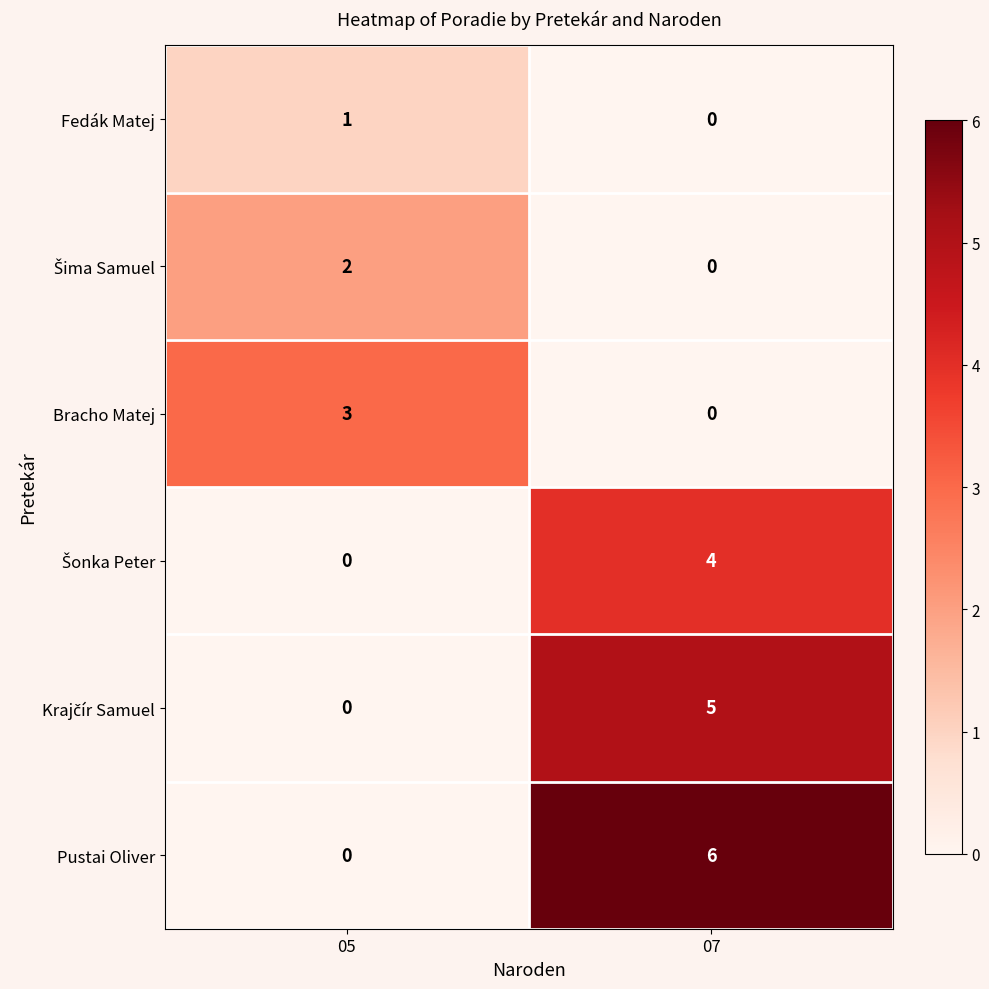

Where is Pustai Oliver nearest to the value 3?

05